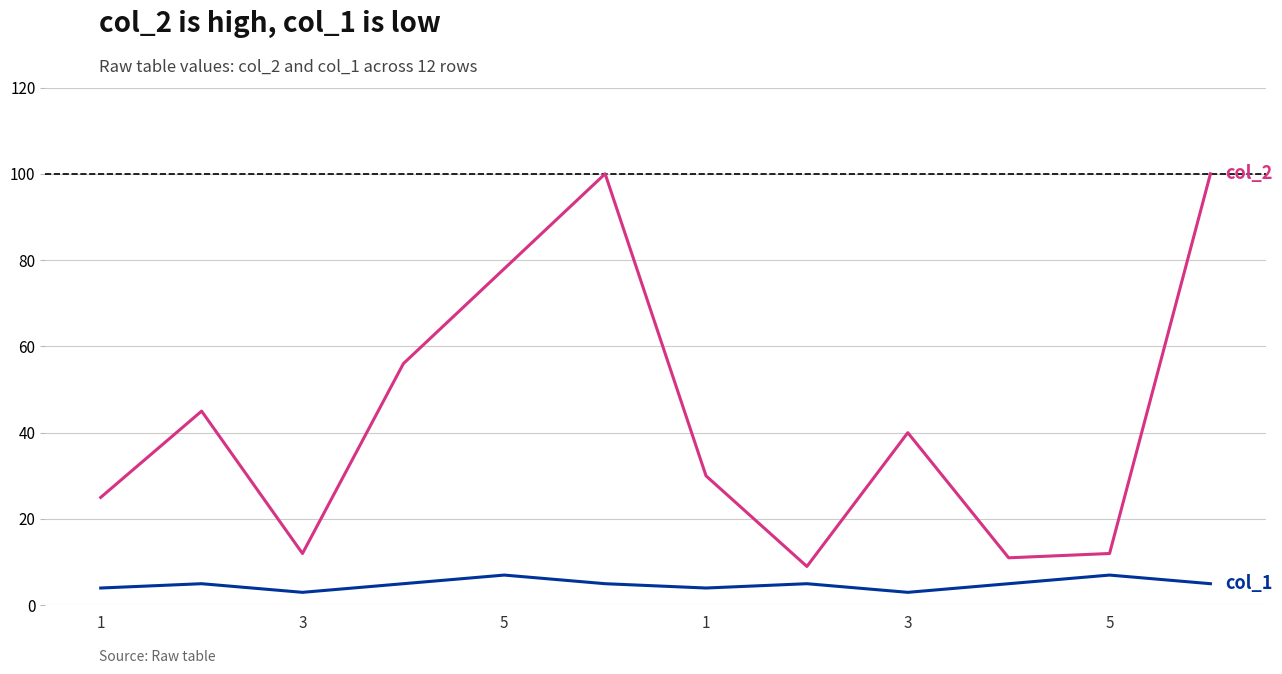

What is the minimum value shown in the chart?

3